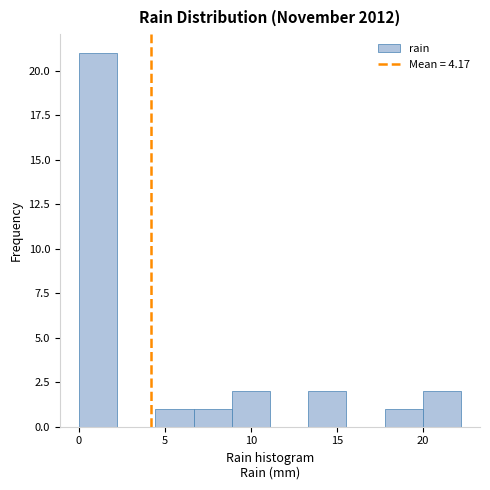

Over which range of the x-axis is the bar tallest?

0.0 to 2.0